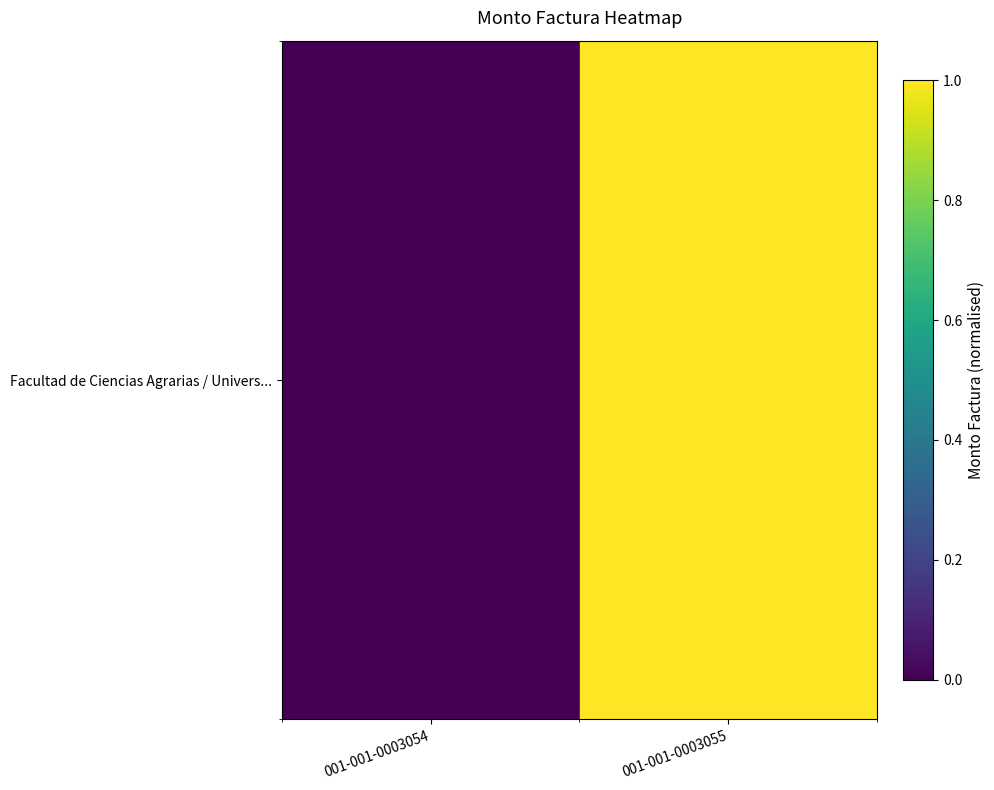

Which category has the lowest value across all series?

001-001-0003054